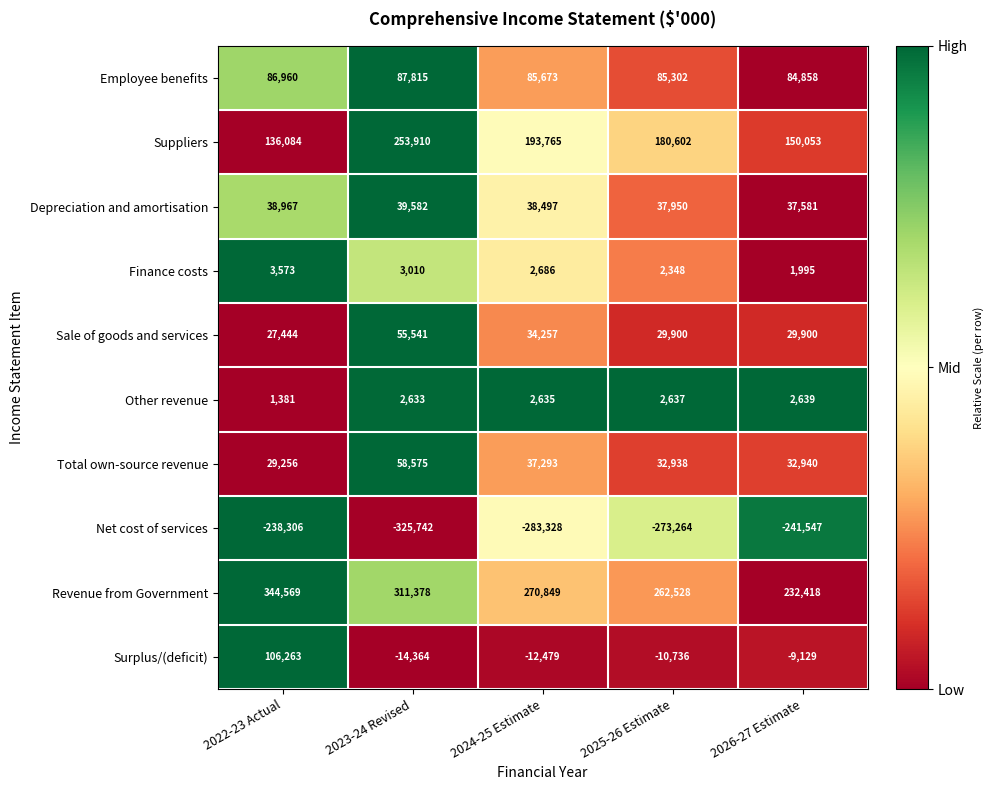

At which label is Net cost of services closest to -282024?

2024-25 Estimate